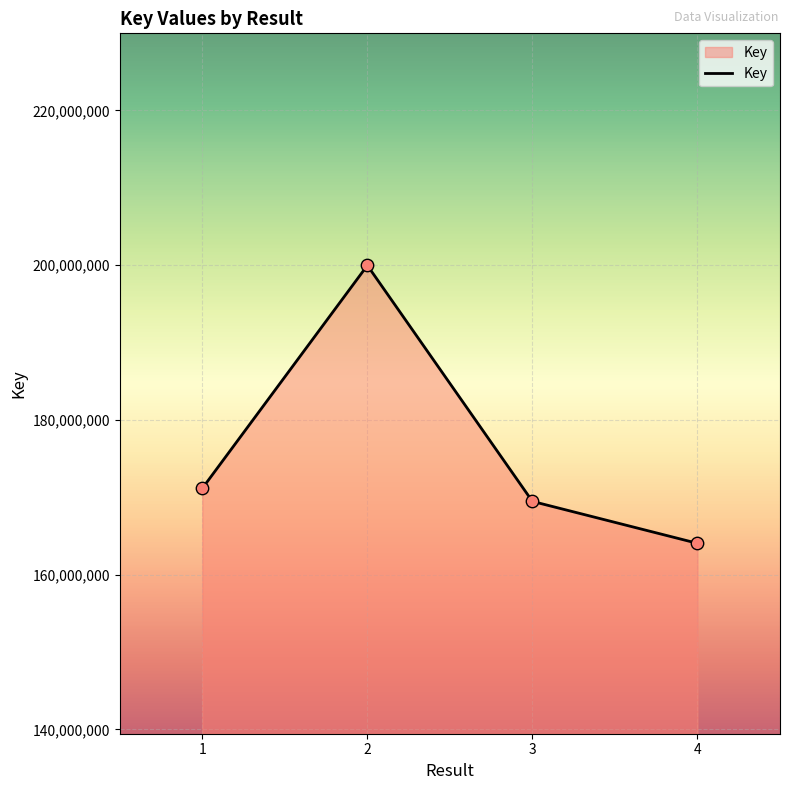

Between 4 and 1, which is larger?

1